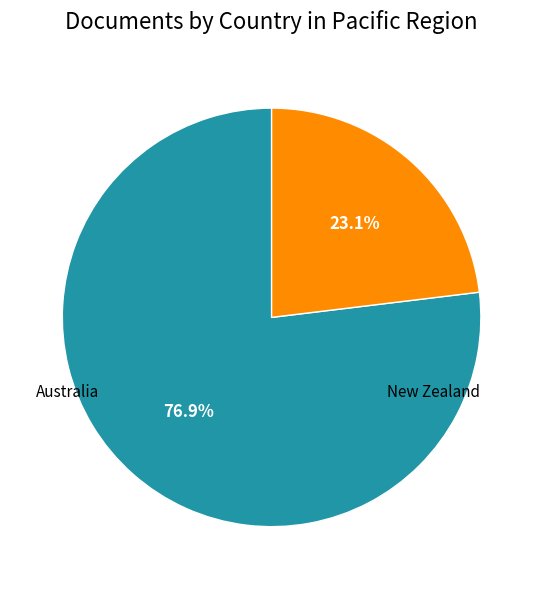

To the nearest percent, what is the difference between the largest and smallest slice percentages?

54%